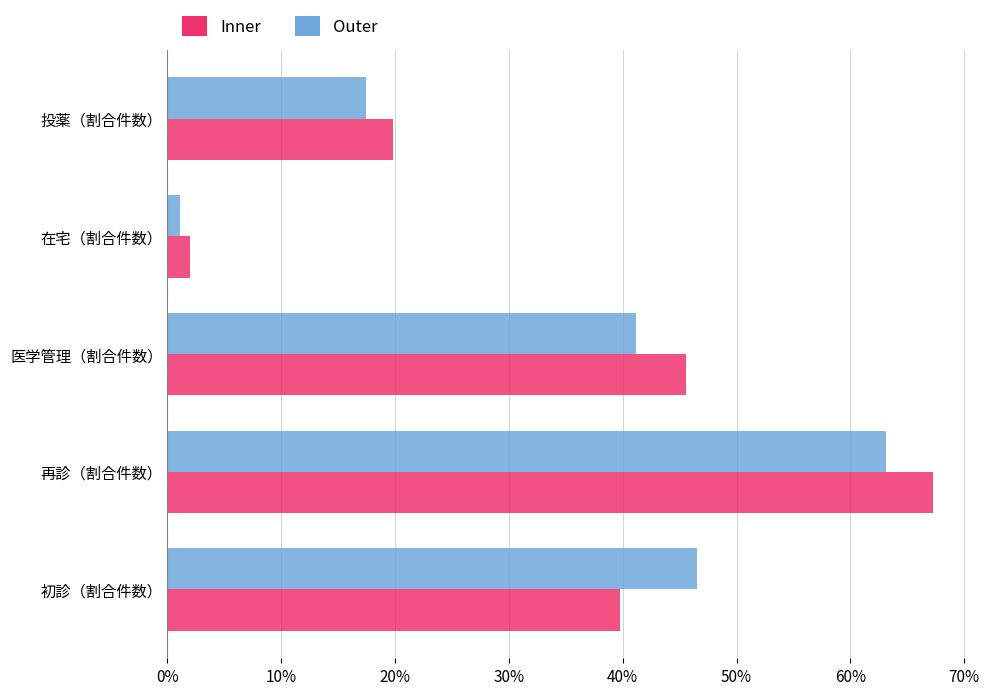

List the labels in order of Outer value, smallest first.

在宅（割合件数）, 投薬（割合件数）, 医学管理（割合件数）, 初診（割合件数）, 再診（割合件数）